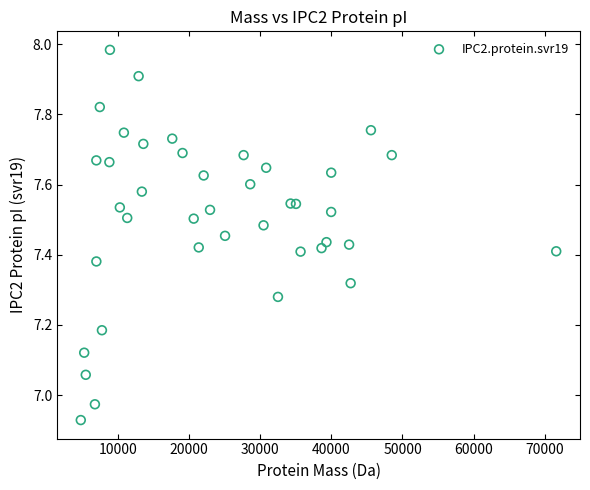

What is the range of Y values (max minus min)?

1.1